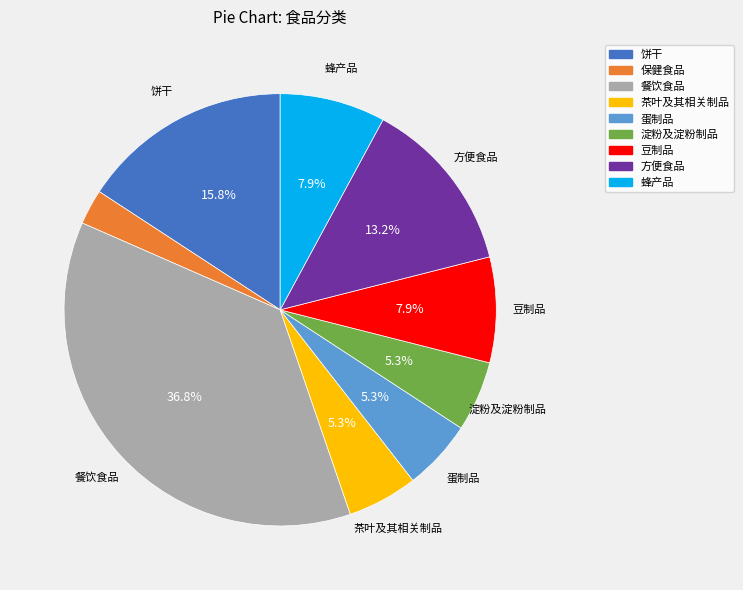

Is it true that 蛋制品 is 1% of the pie?

False